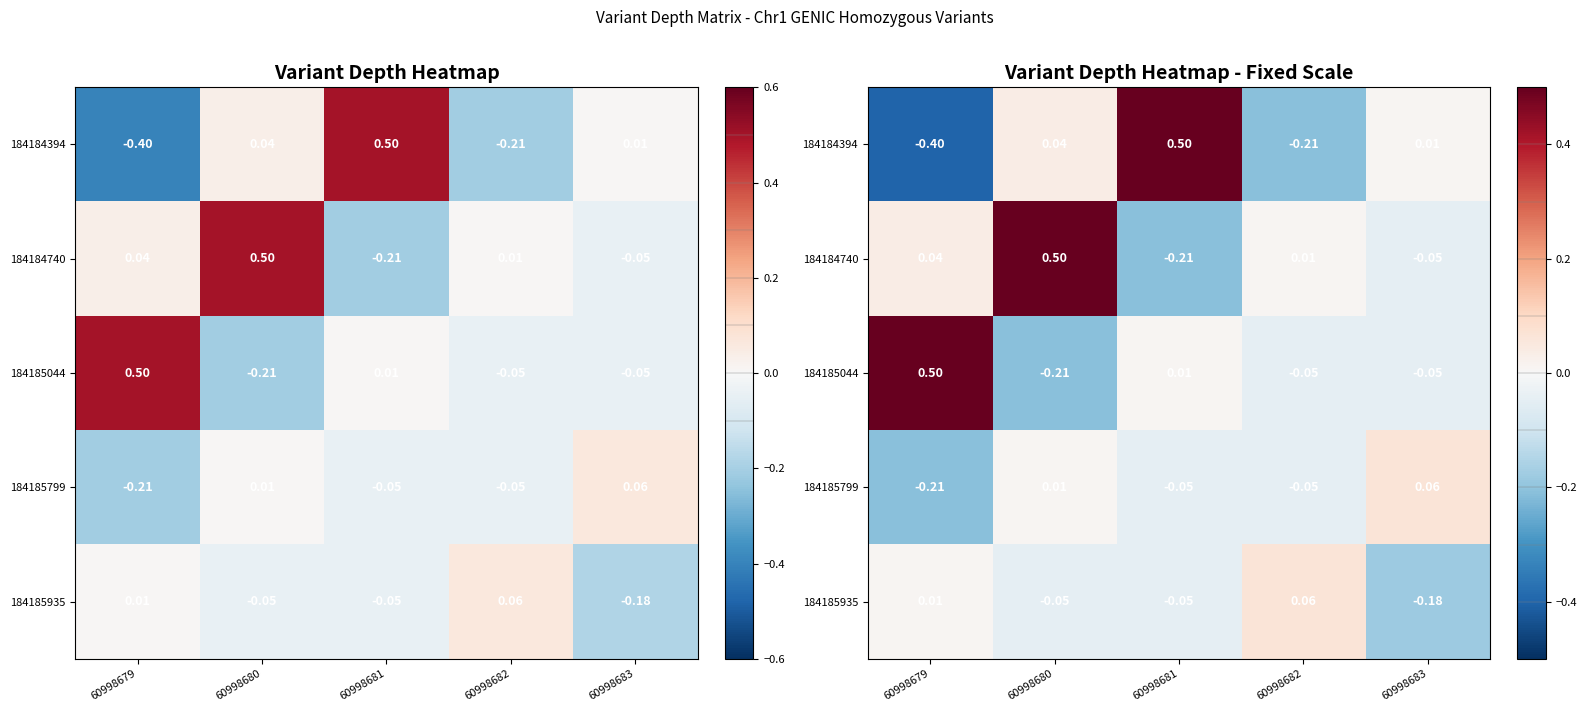

How many data points does each series have?

5